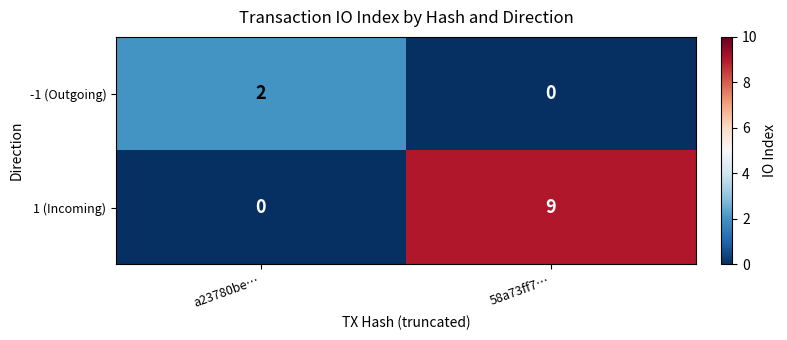

The 1 (Incoming) series shows 4 at a23780be…. True or false?

False